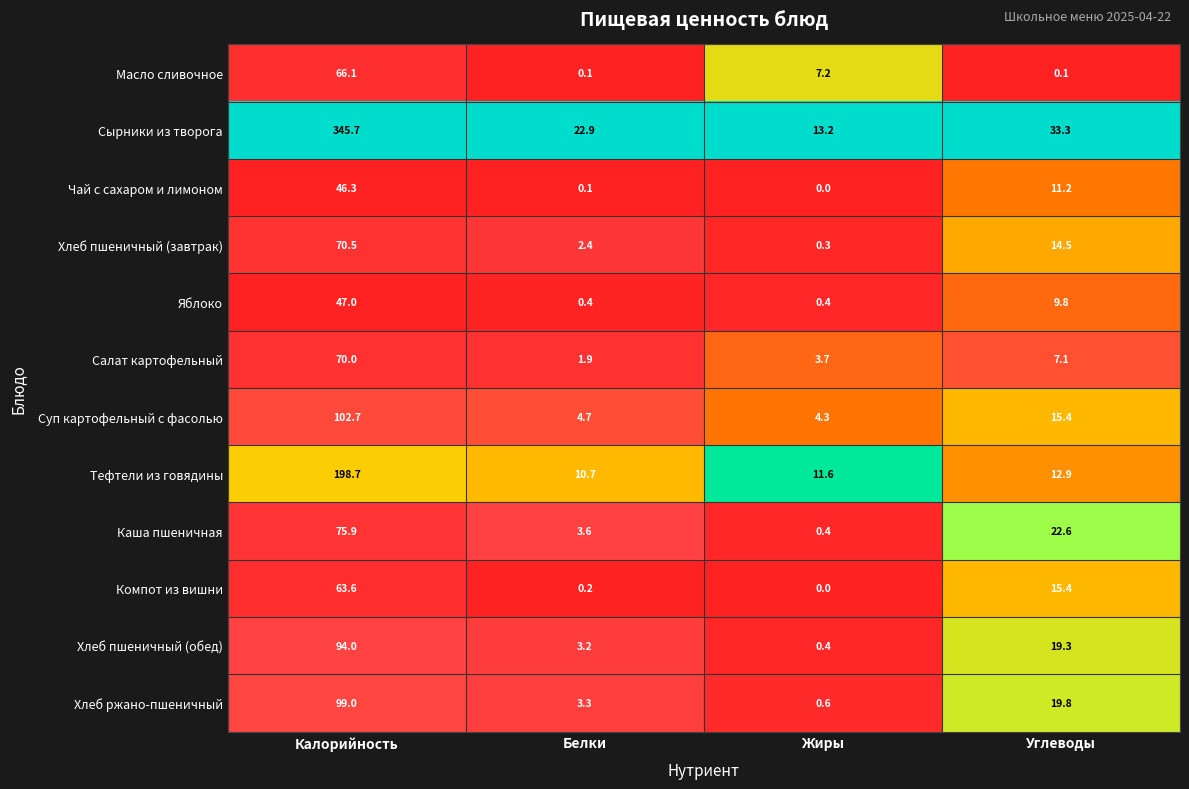

What is the total value across all series at Жиры?

42.1